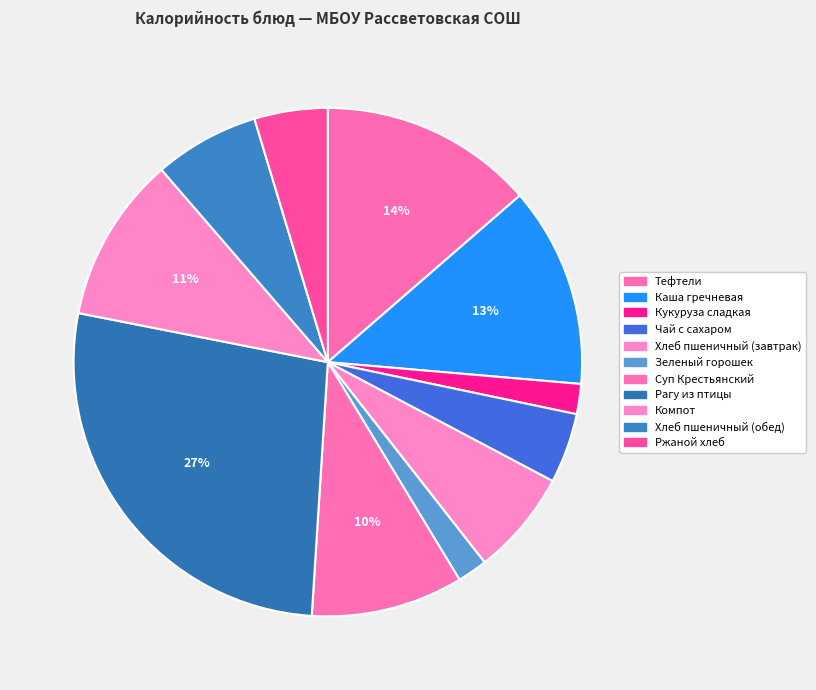

Count the number of slices in the pie.

11